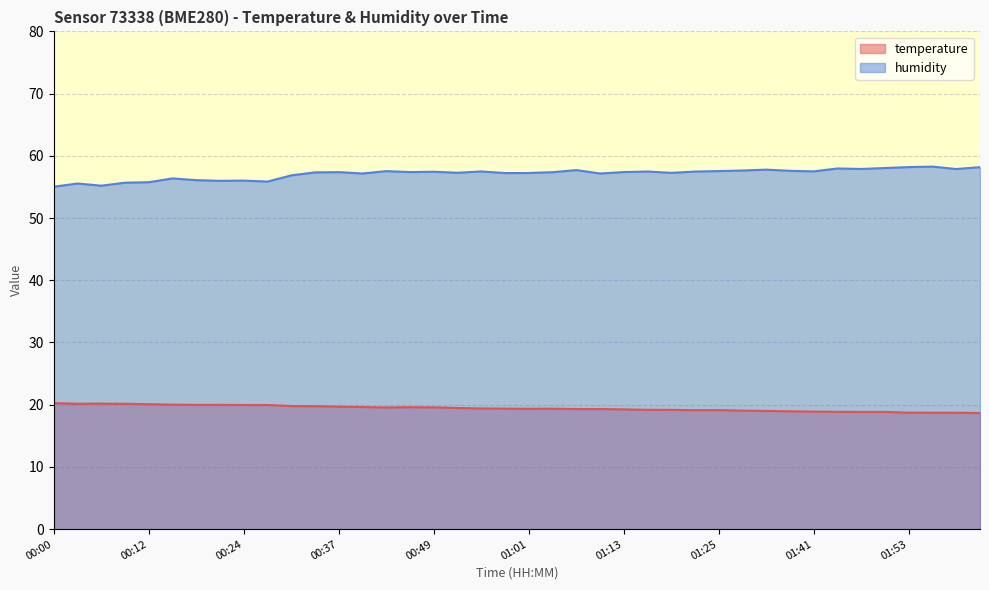

True or false: humidity has a value of 78.7 at 00:37.

False